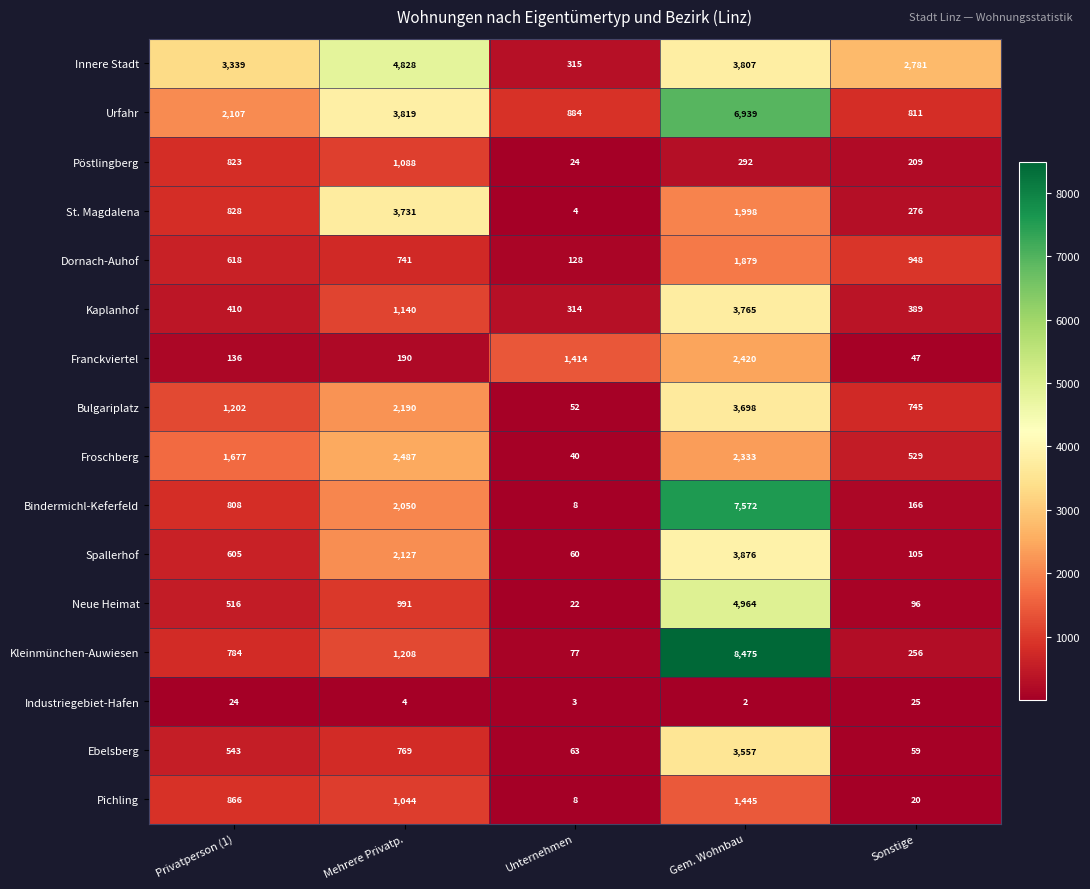

Read the Industriegebiet-Hafen value at Sonstige, to the nearest 5.

25